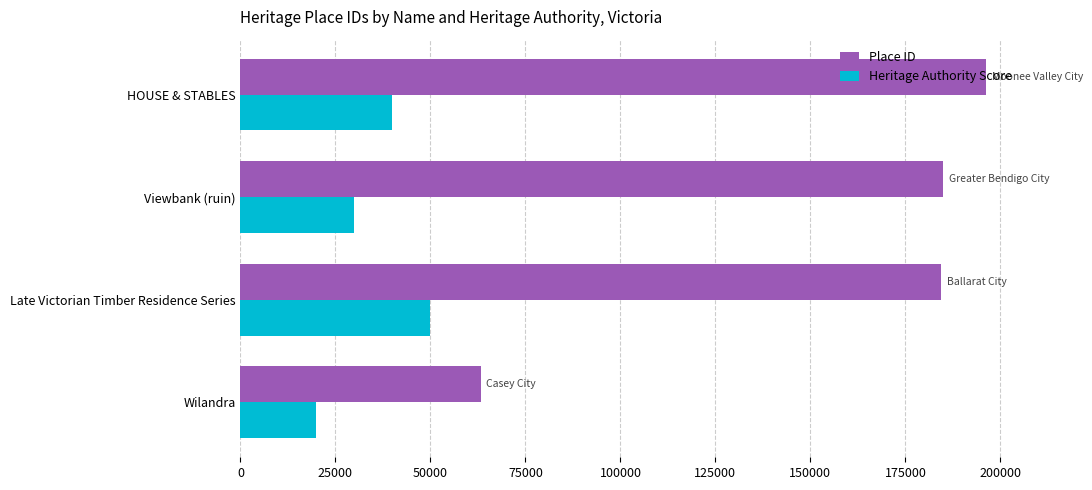

How many data points does each series have?

4